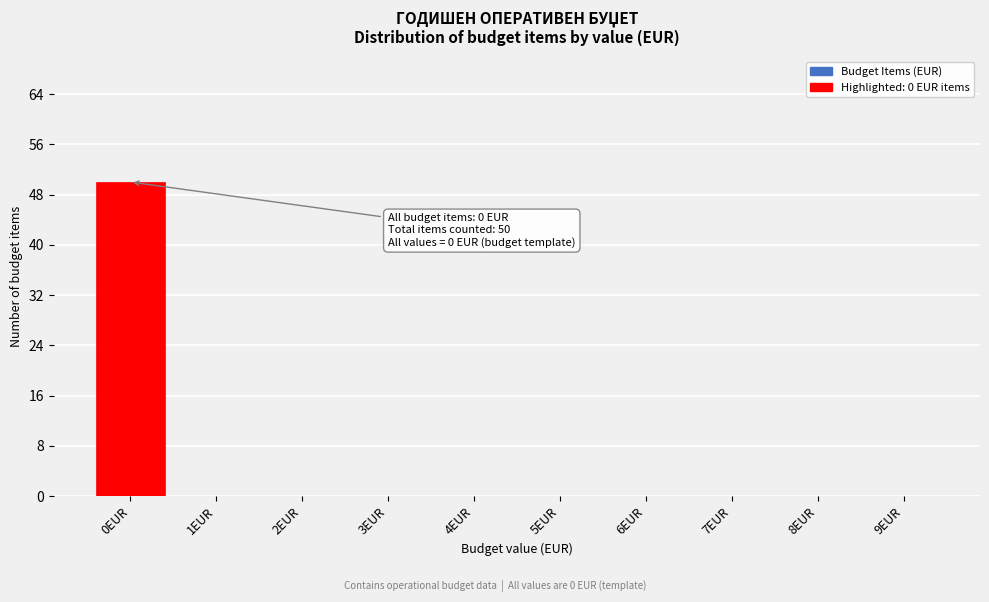

Over which range of the x-axis is the bar tallest?

-0.5 to 0.5